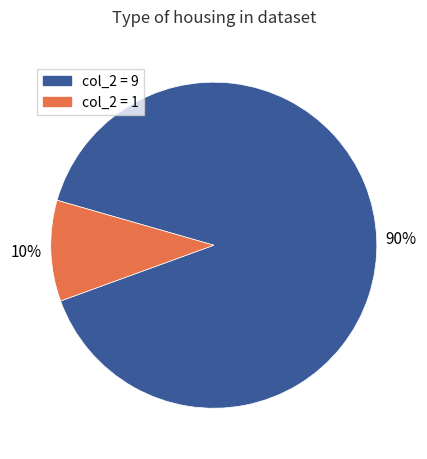

To the nearest percent, what is the average slice percentage?

50%